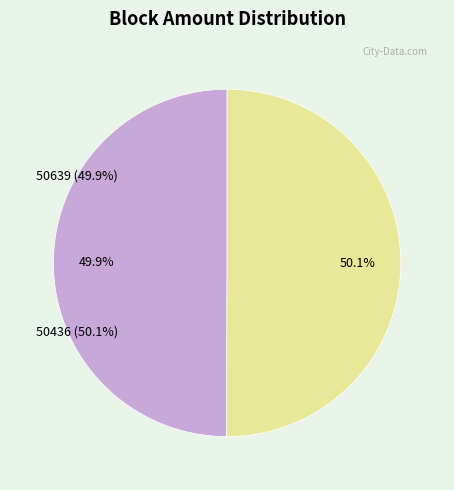

What is the majority slice?

50436 (Nonce=11710)